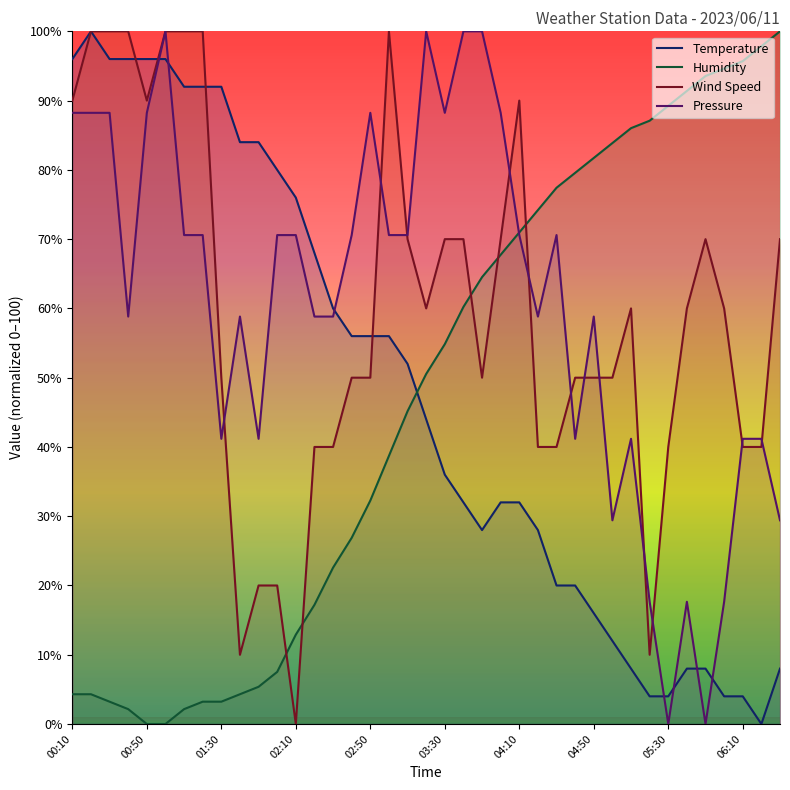

Rank the series at 03:30 from highest to lowest value.

Pressure, Wind Speed, Humidity, Temperature